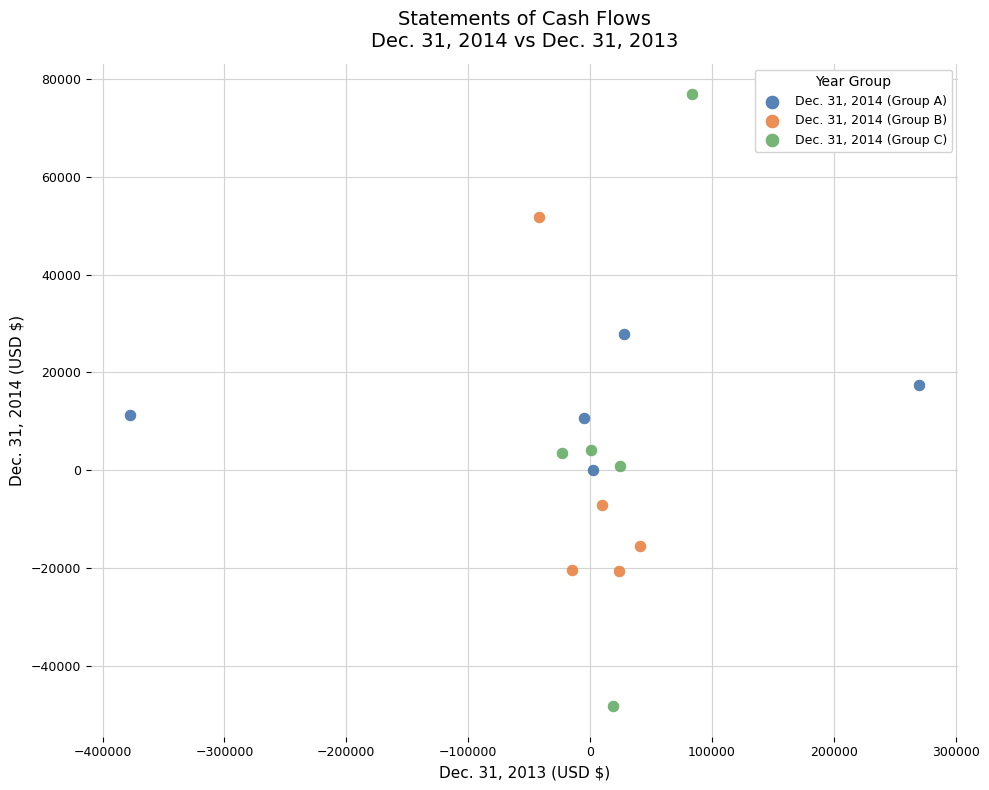

Which series reaches the minimum Y coordinate?

Dec. 31, 2014 (Group C)